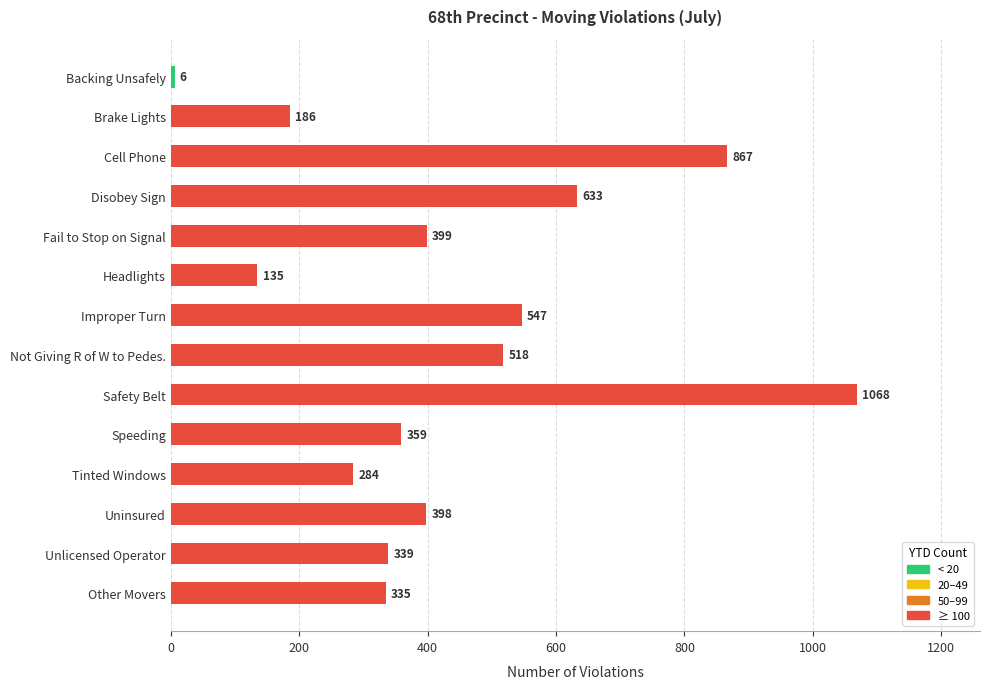

Reading top to bottom, transcribe all the data shown in this chart.

6	186	867	633	399	135	547	518	1068	359	284	398	339	335